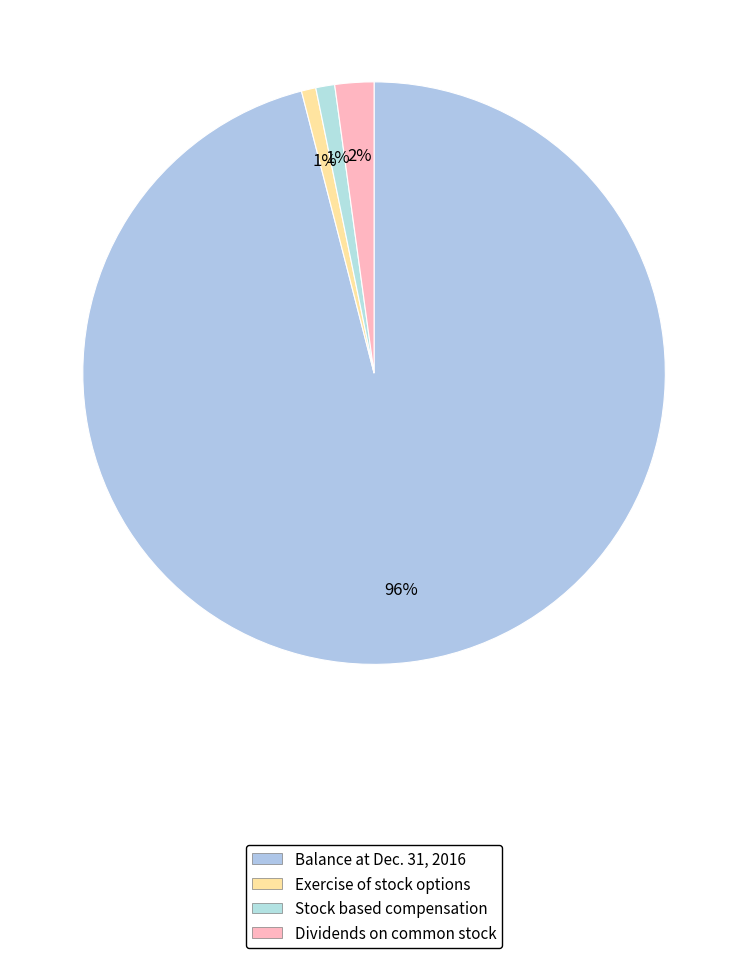

Is it true that Dividends on common stock is 10% of the pie?

False